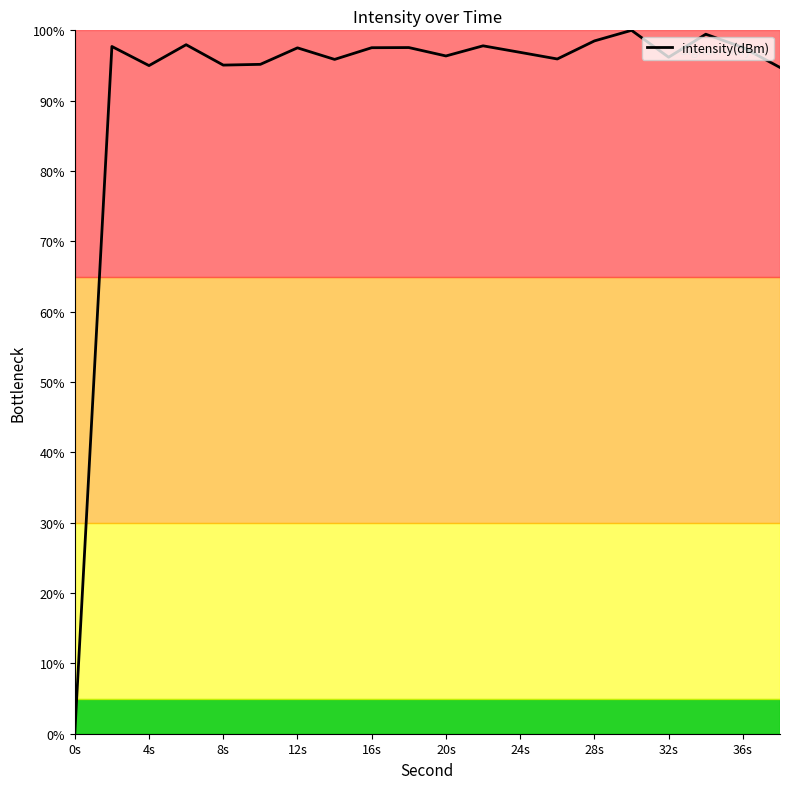

What is the greatest value displayed?

100.0